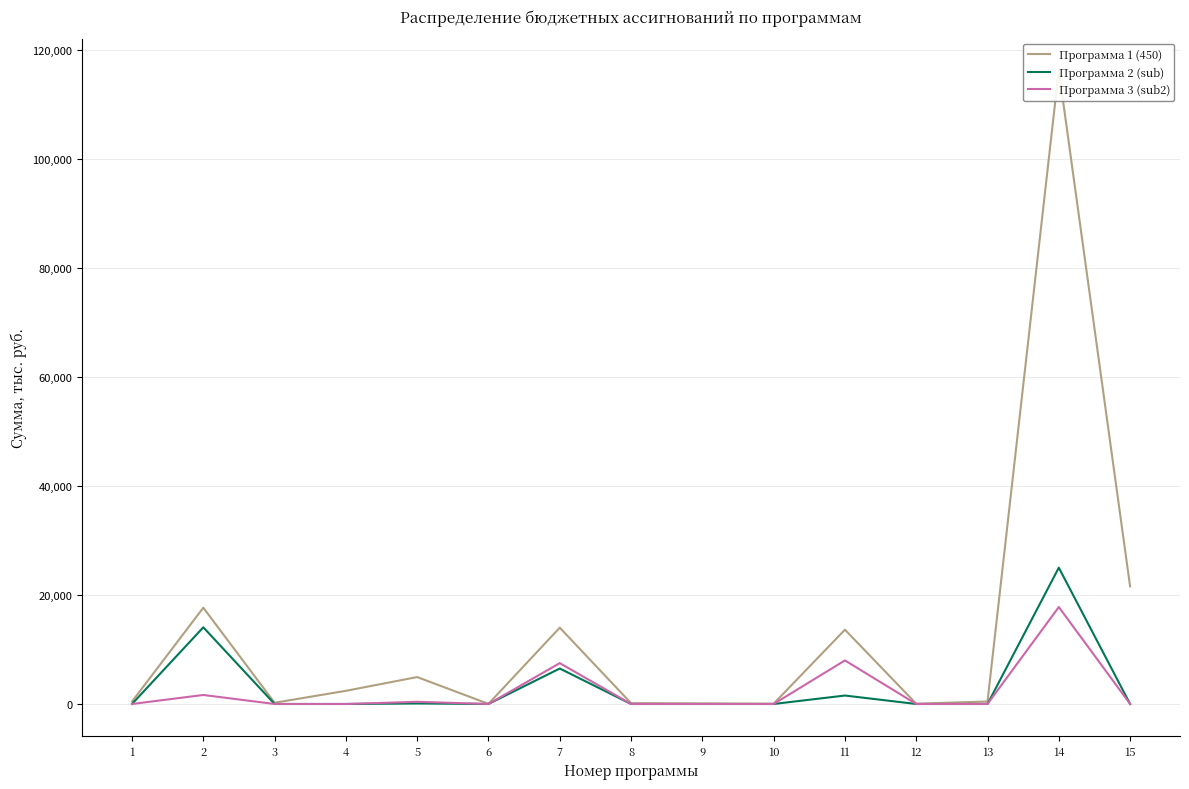

Does the chart display data point markers on the line(s)?

No